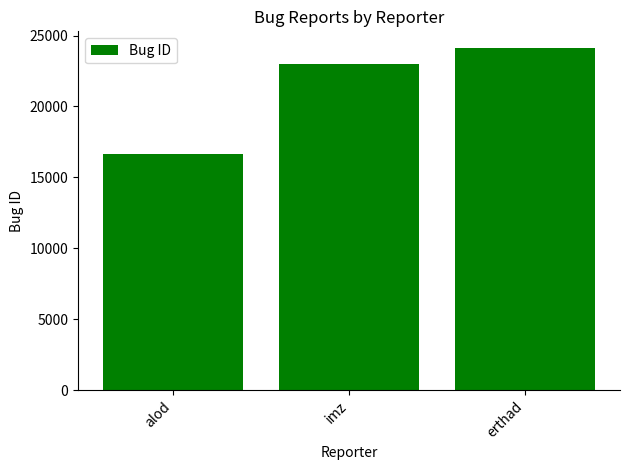

What is the difference between the values at alod and imz?

6318